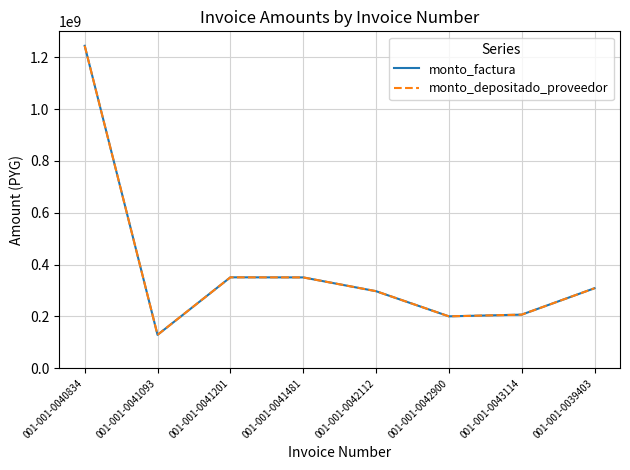

Which series has the widest spread of values?

monto_factura